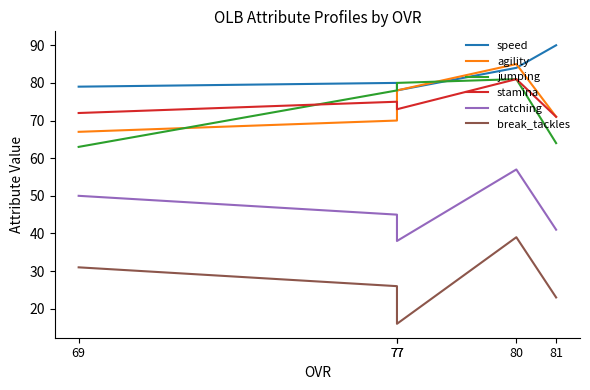

Reading left to right, extract all data points from this chart.

speed: 81=90	80=84	77=78	77=80	69=79
agility: 81=71	80=85	77=78	77=70	69=67
jumping: 81=64	80=81	77=80	77=78	69=63
stamina: 81=71	80=81	77=73	77=75	69=72
catching: 81=41	80=57	77=38	77=45	69=50
break_tackles: 81=23	80=39	77=16	77=26	69=31